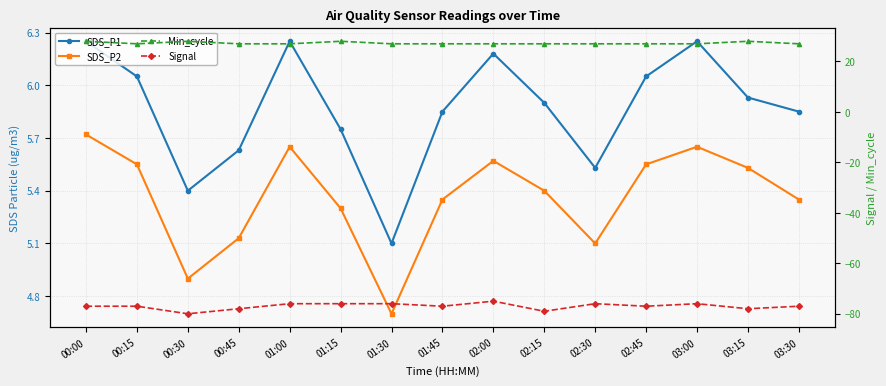

In Min_cycle, how many points are lower than both neighbors (excluding endpoints)?

1